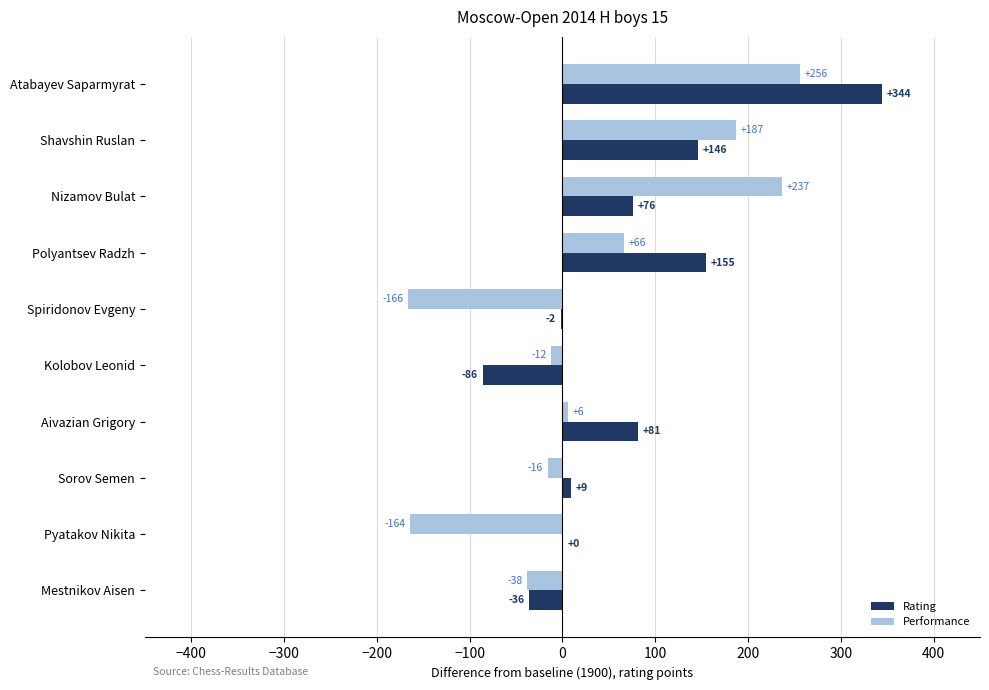

Which series changed the most between Spiridonov Evgeny and Sorov Semen?

Performance